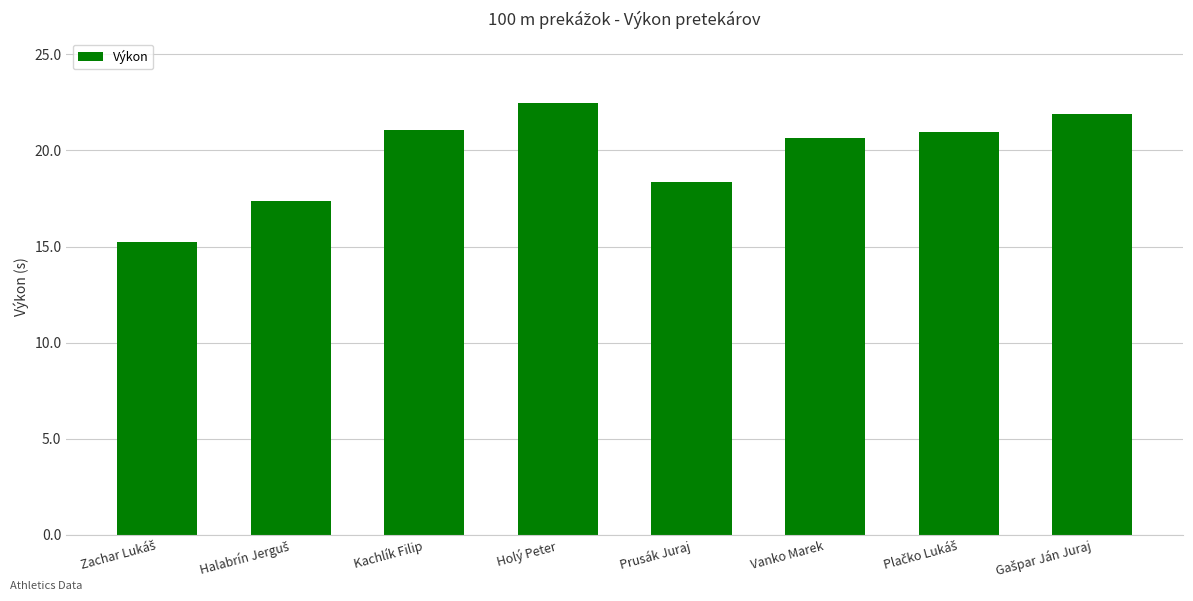

True or false: the data shows 20.6 at Vanko Marek.

True